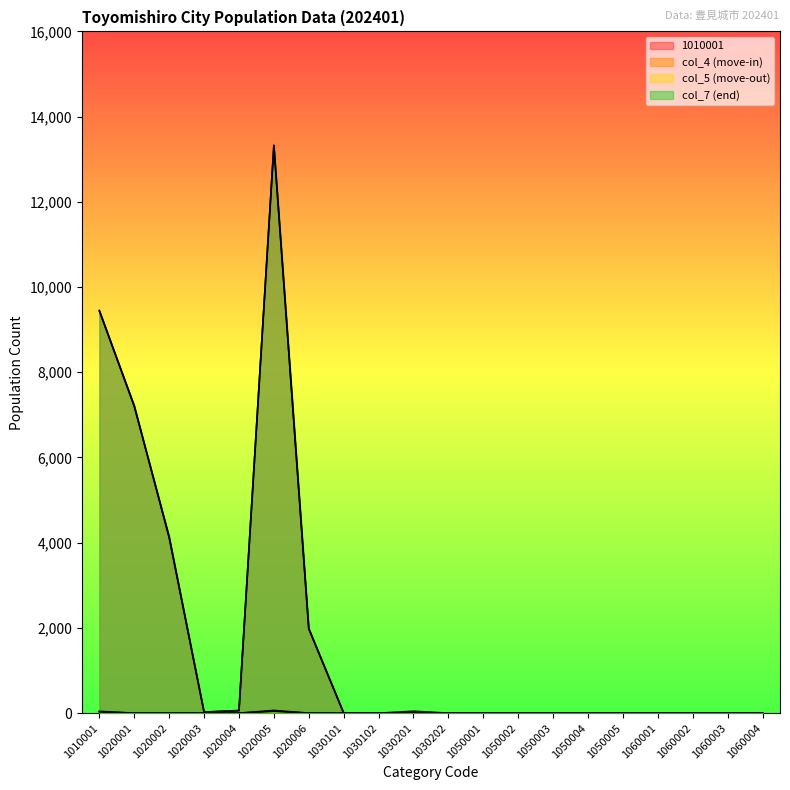

Does the chart have visible grid lines?

No